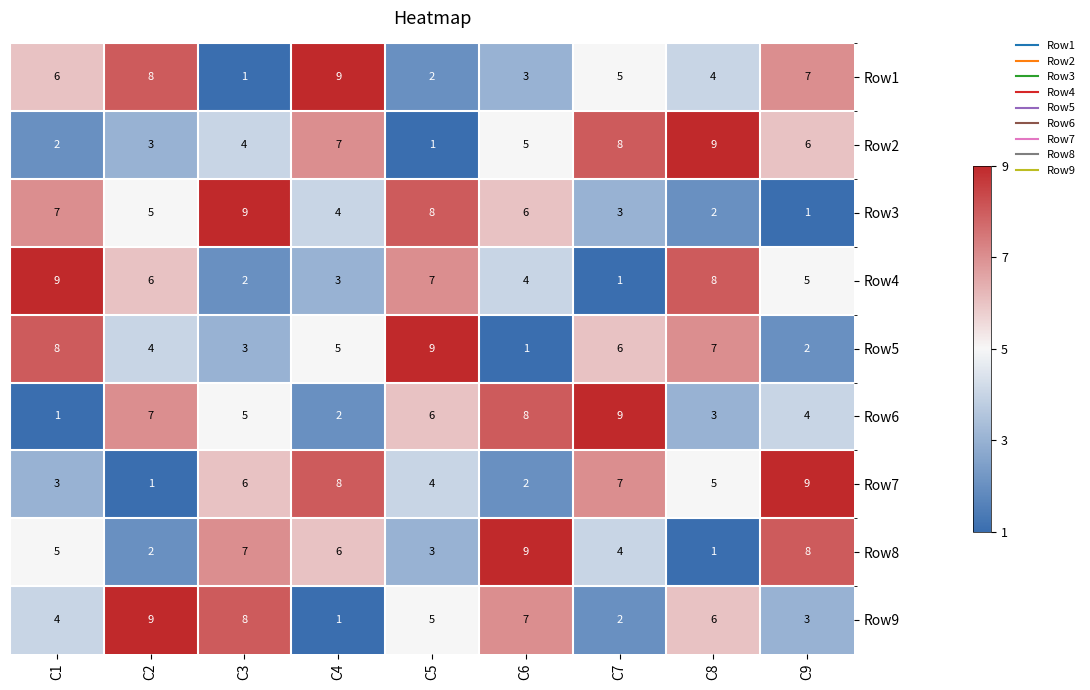

What is the difference between the highest and lowest values at C3?

8